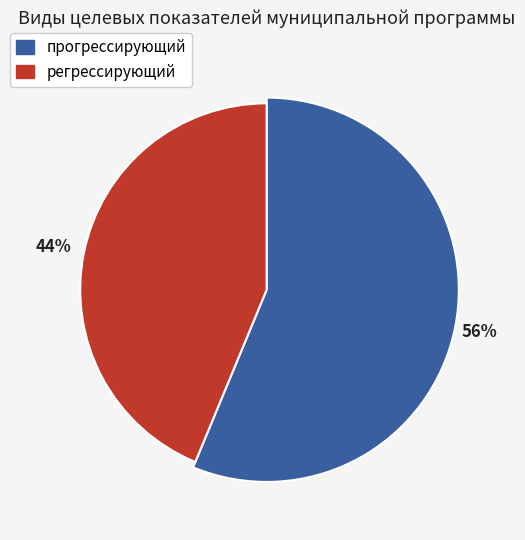

To the nearest percent, what is the difference between the largest and smallest slice percentages?

12%